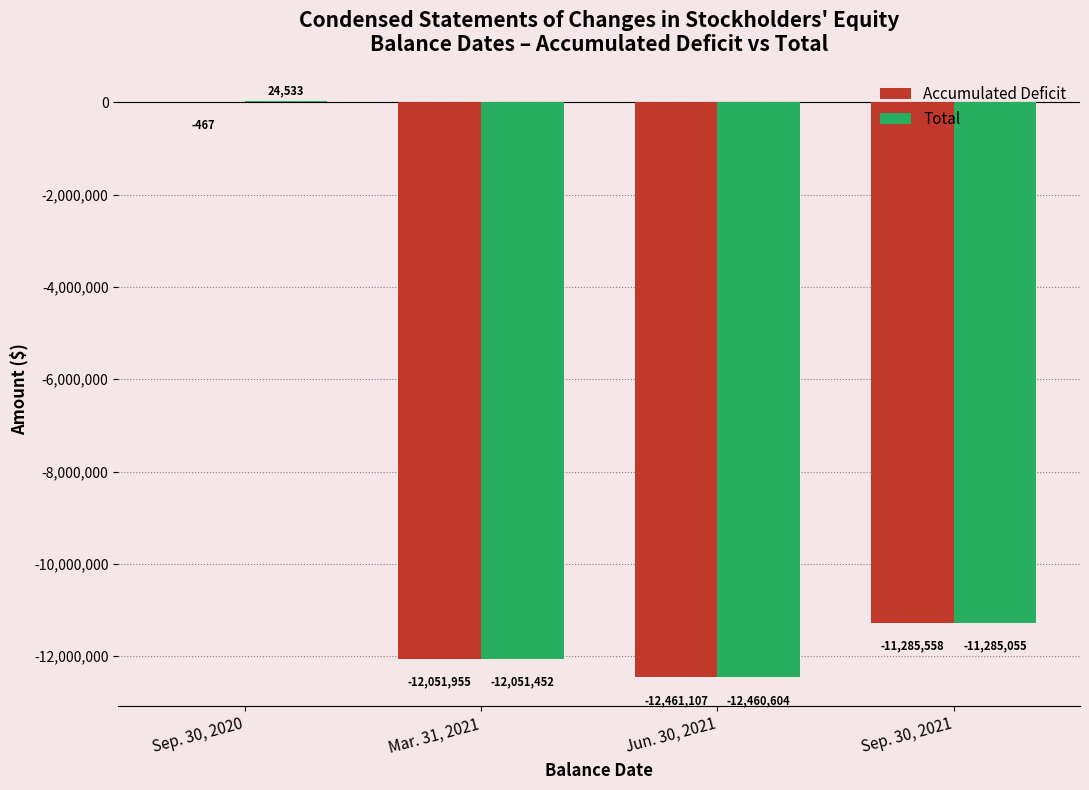

What is the sum of the Total values at Sep. 30, 2020 and Sep. 30, 2021?

-11260522